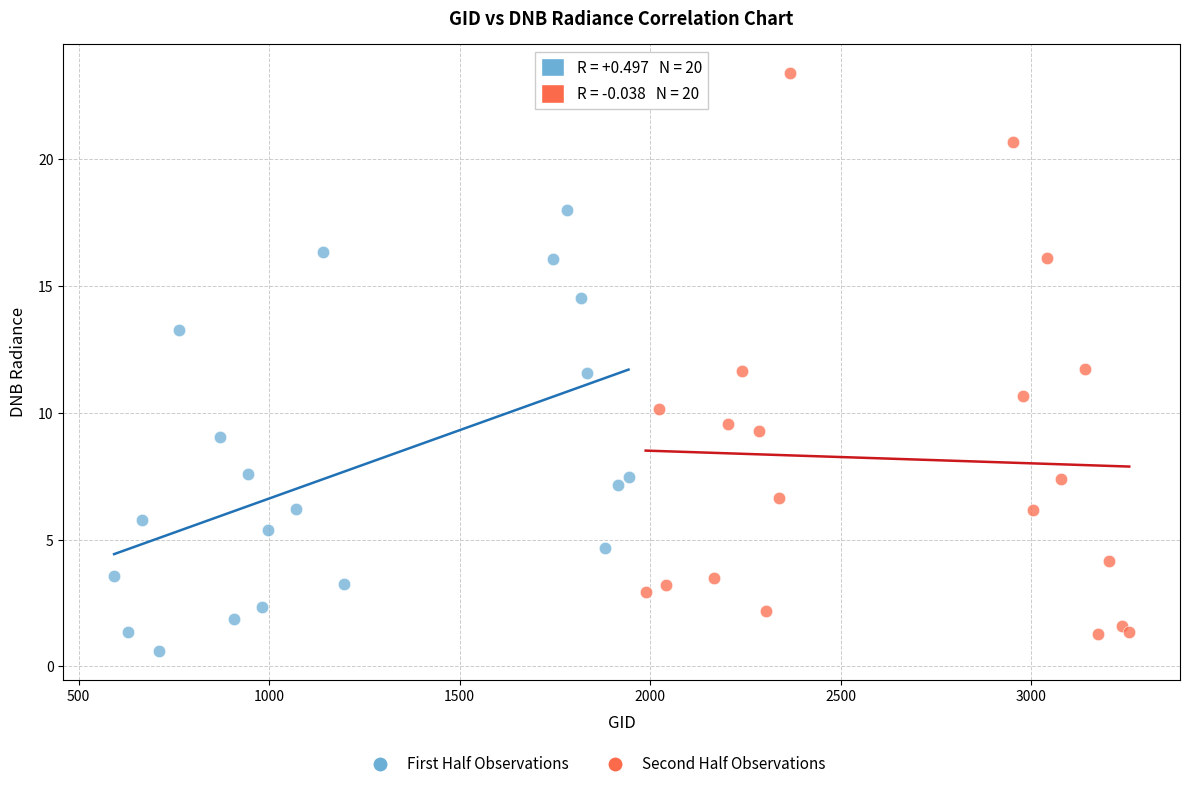

Which series contains the lowest Y value?

First Half Observations